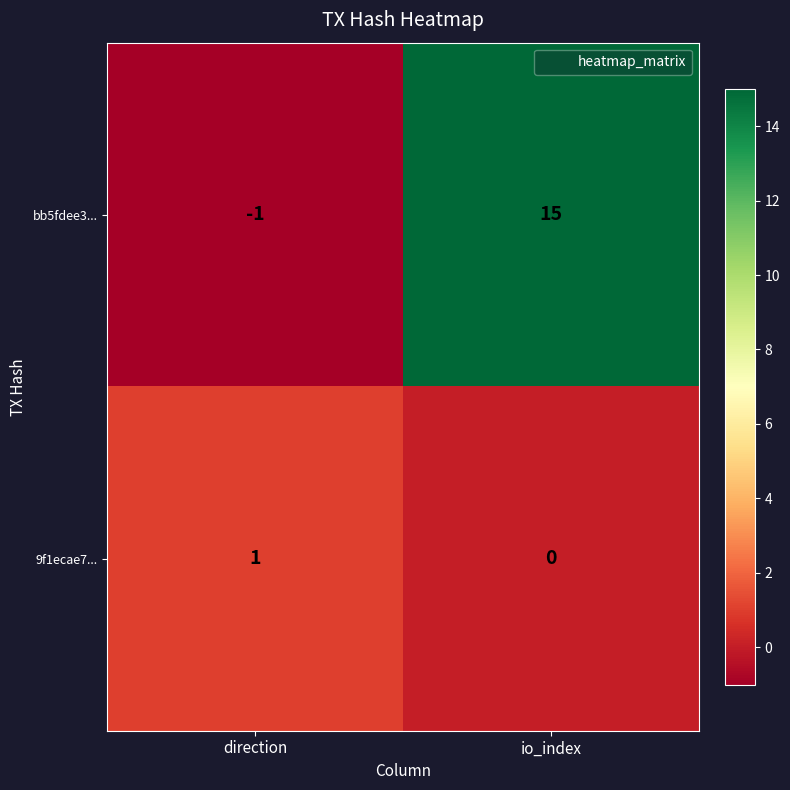

Rank the series by their average value, from highest to lowest.

bb5fdee3..., 9f1ecae7...